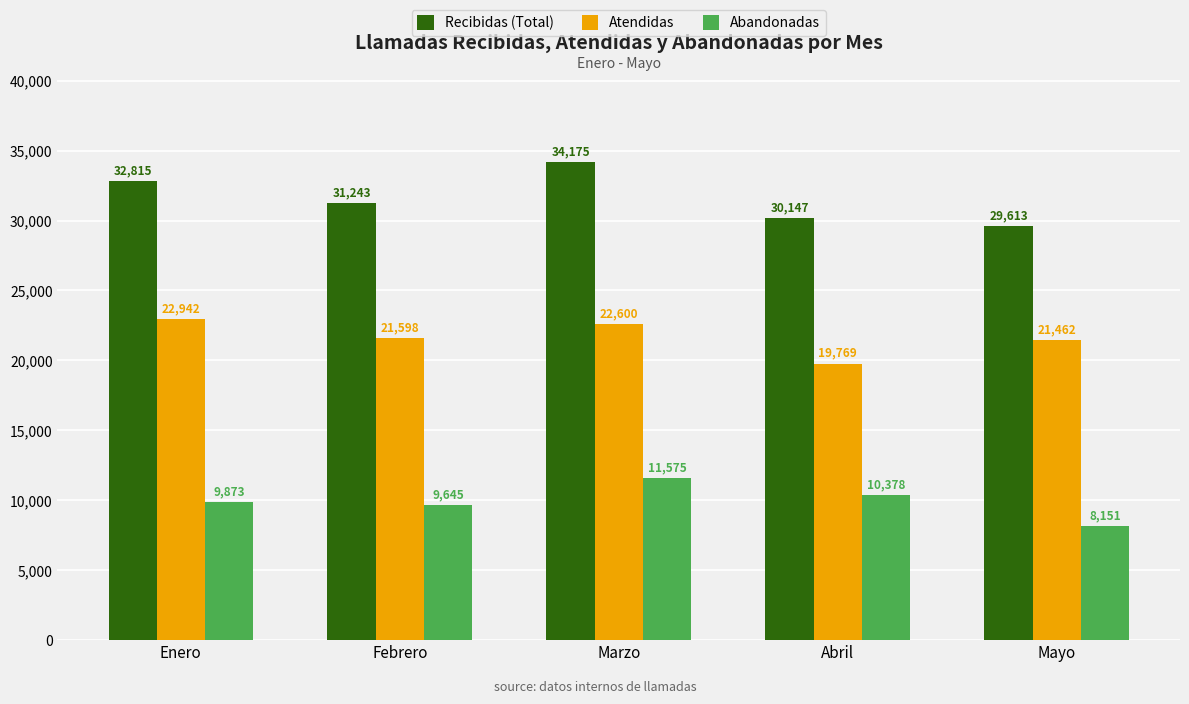

Rank the series by their average value, from lowest to highest.

Abandonadas, Atendidas, Recibidas (Total)